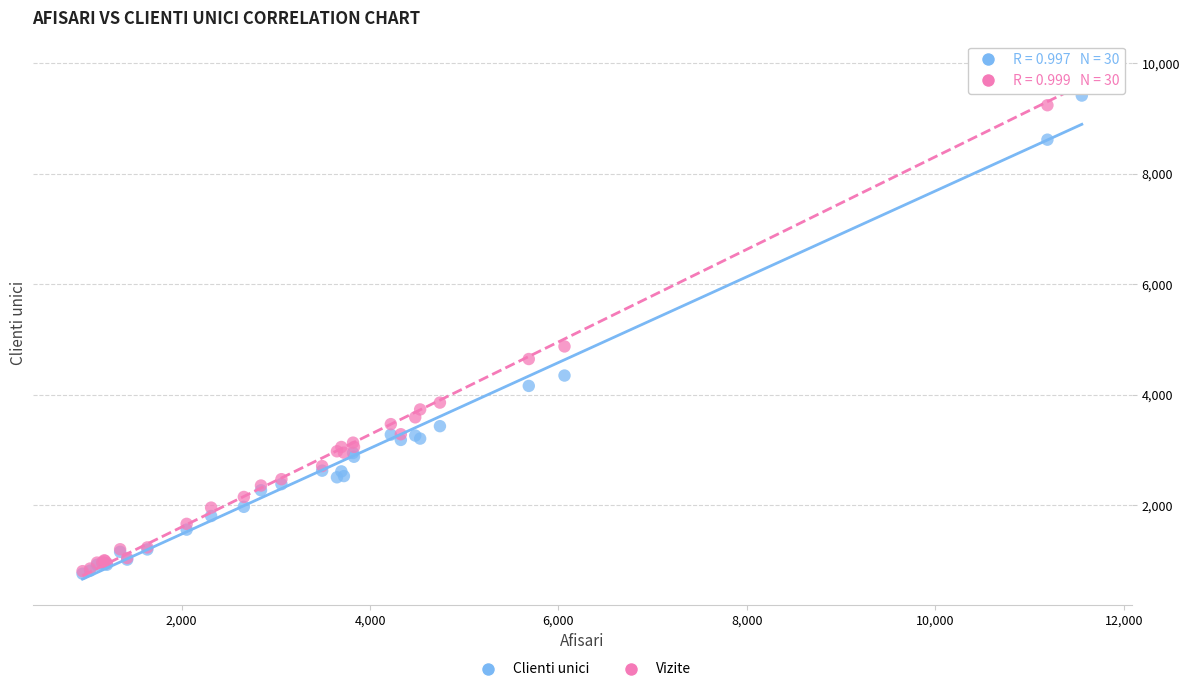

Which series has the widest spread of Y values?

Vizite